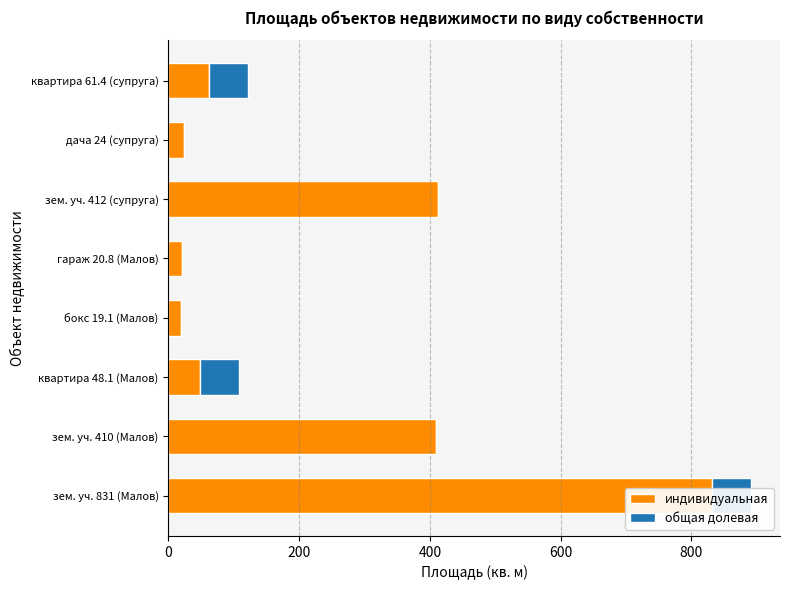

At how many categories does at least one series exceed 296?

3